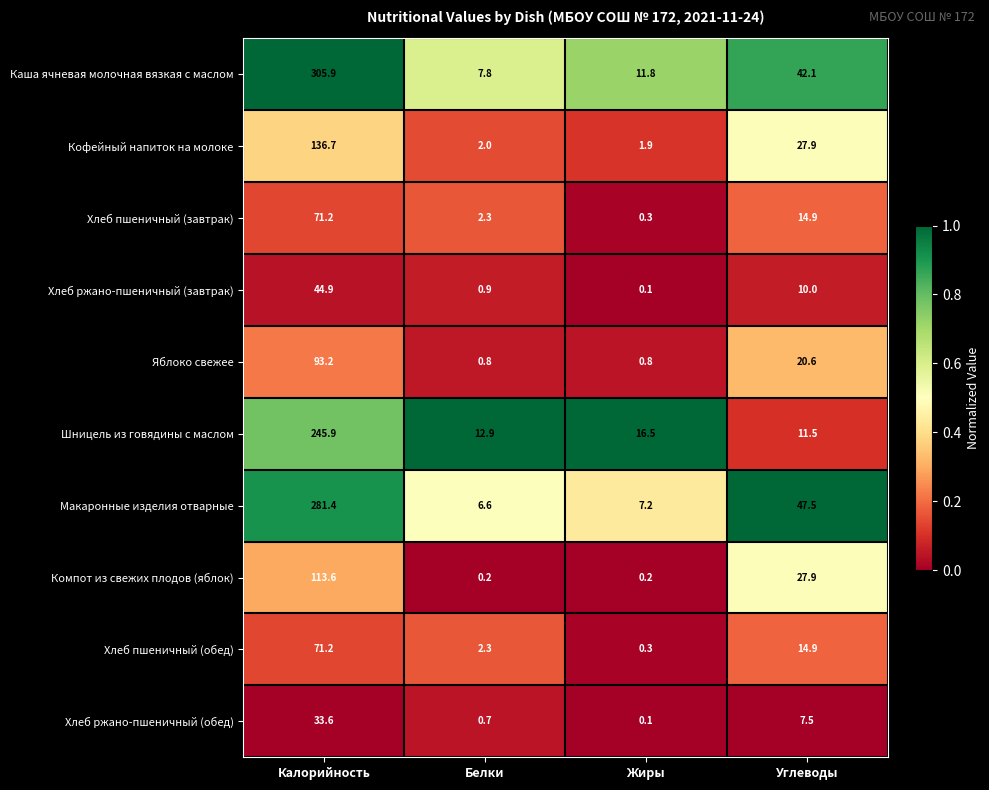

Is it true that Шницель из говядины с маслом equals 12.9 at Белки?

True